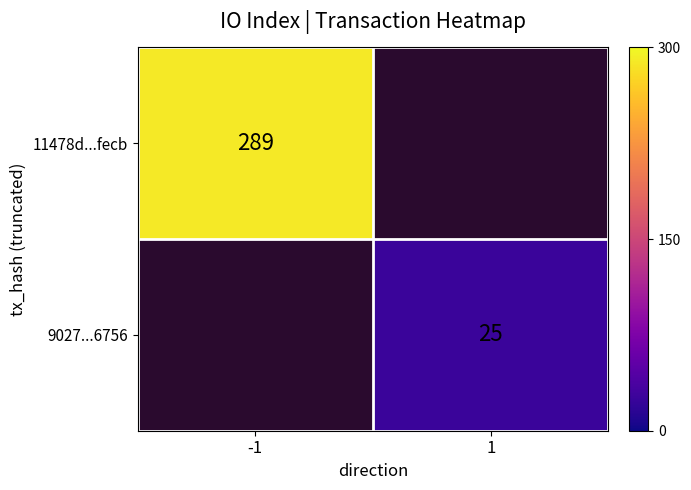

The 11478d...fecb series shows 63 at -1. True or false?

False